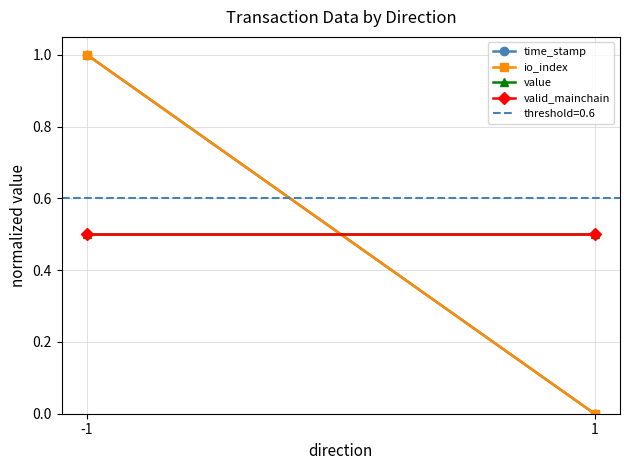

True or false: valid_mainchain has a value of 0.5 at -1.

True